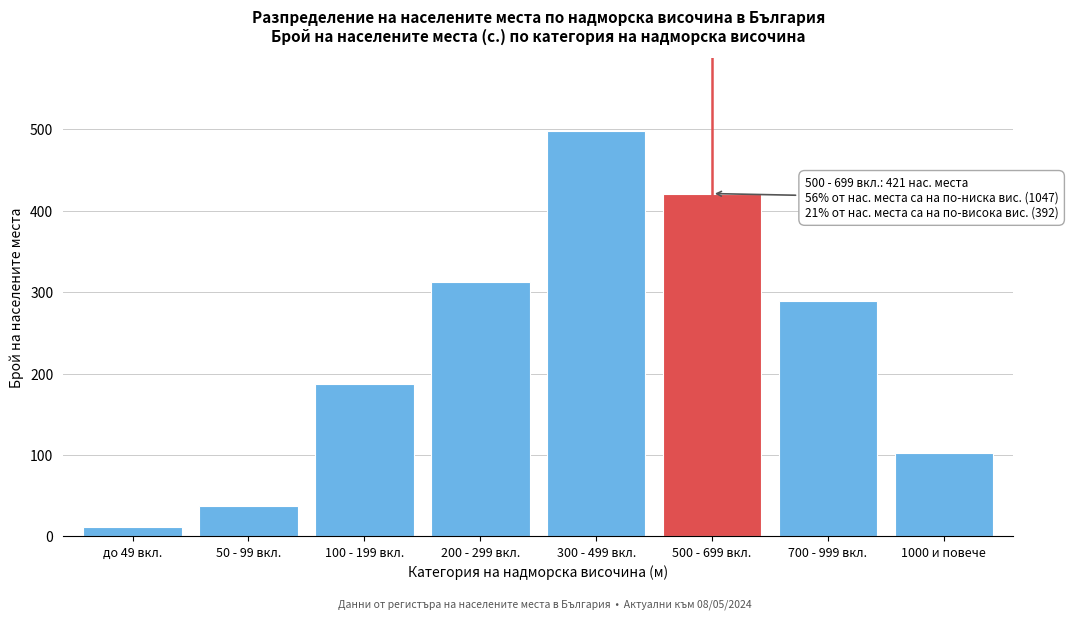

Reading right to left, list all the values displayed in this chart.

103	289	421	498	312	187	38	12